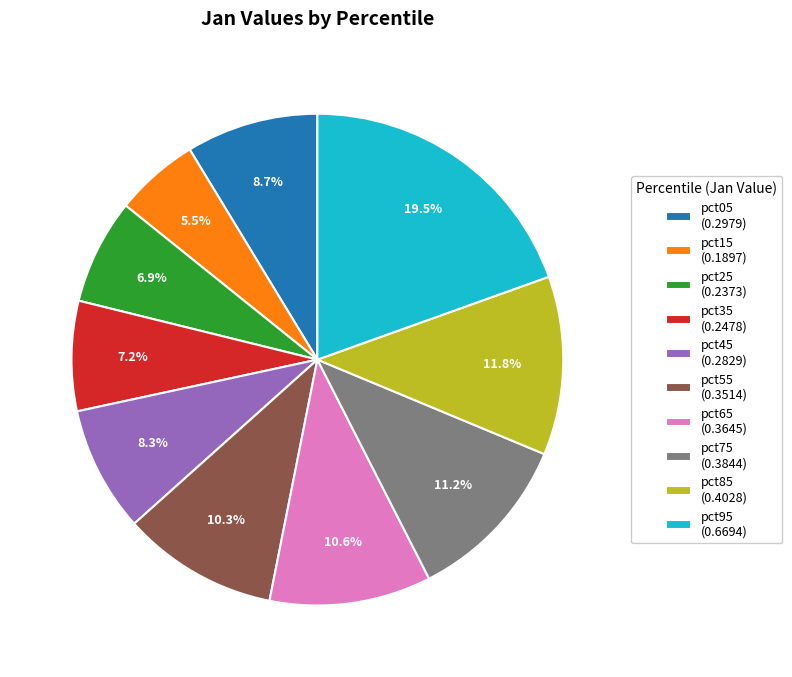

Which has a higher value, pct05 or pct15?

pct05